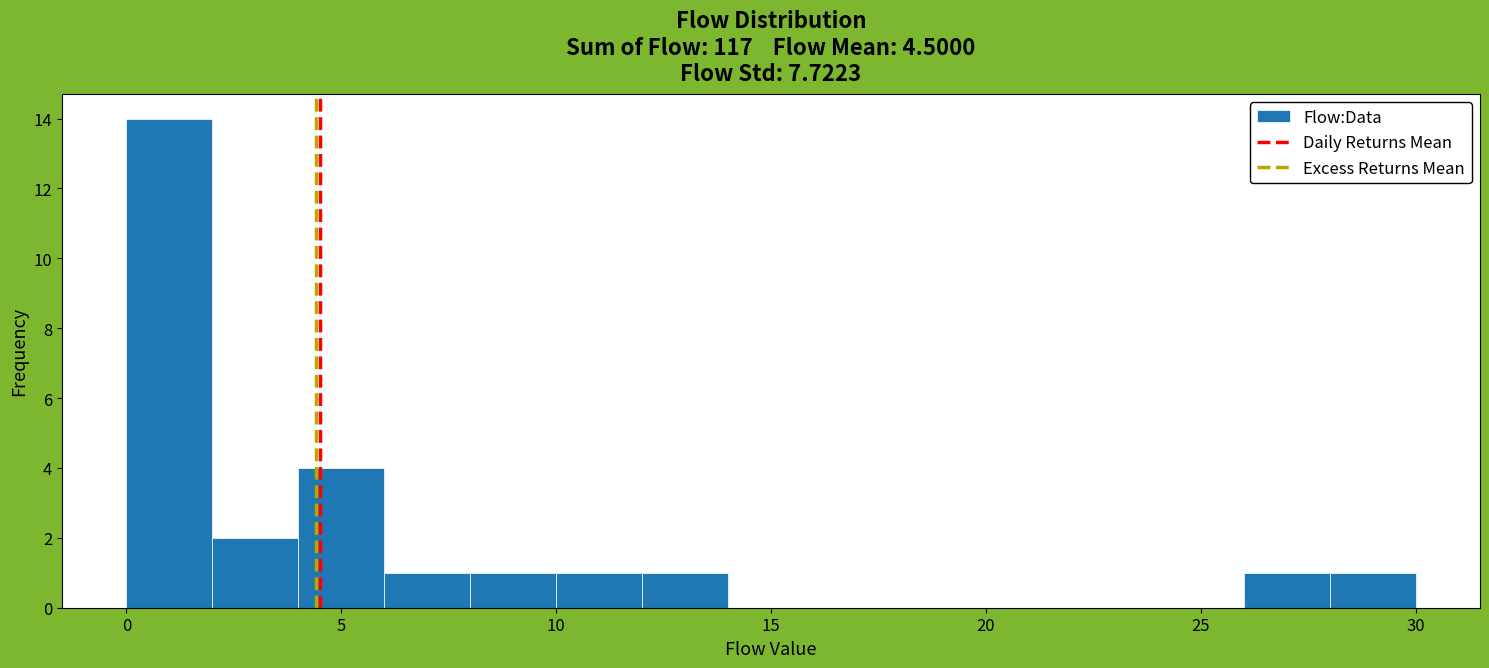

How tall is the bar that spans 4 to 6 on the x-axis? The values are not printed on the chart, so give them approximately, as read against the axis.

4